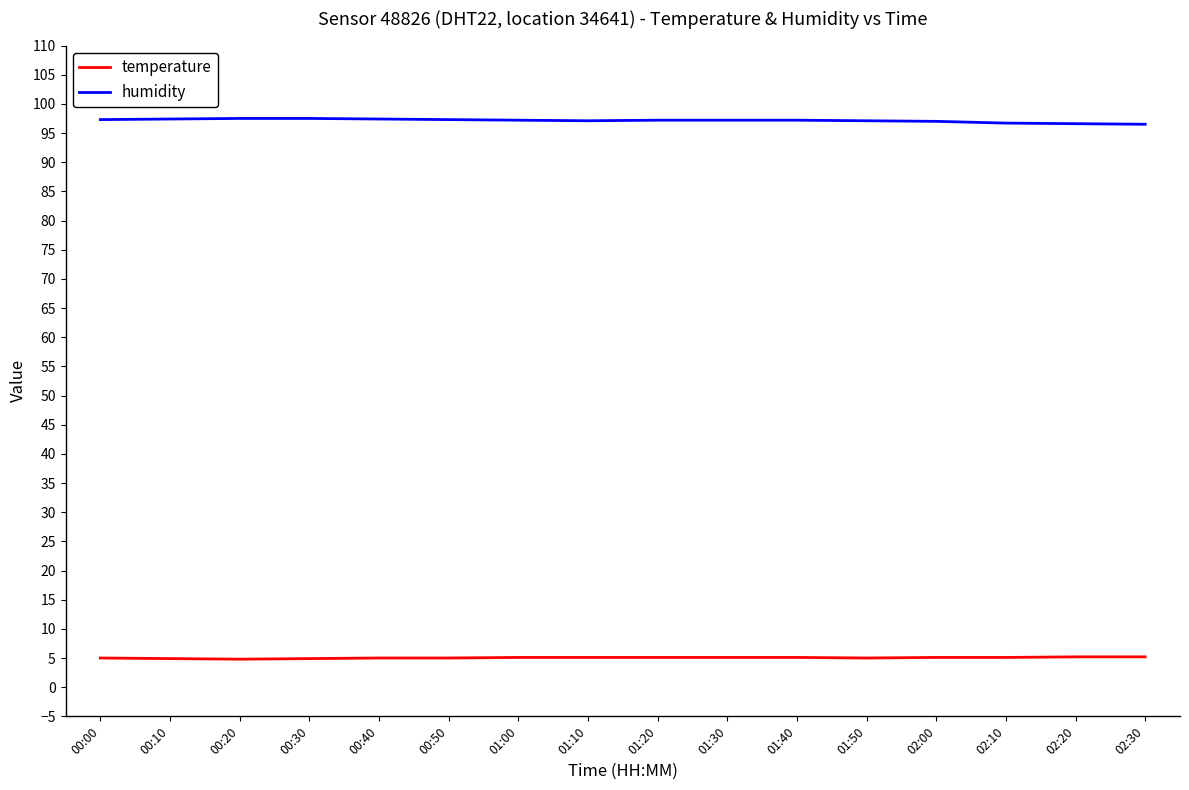

Rank the series at 00:20 from highest to lowest value.

humidity, temperature